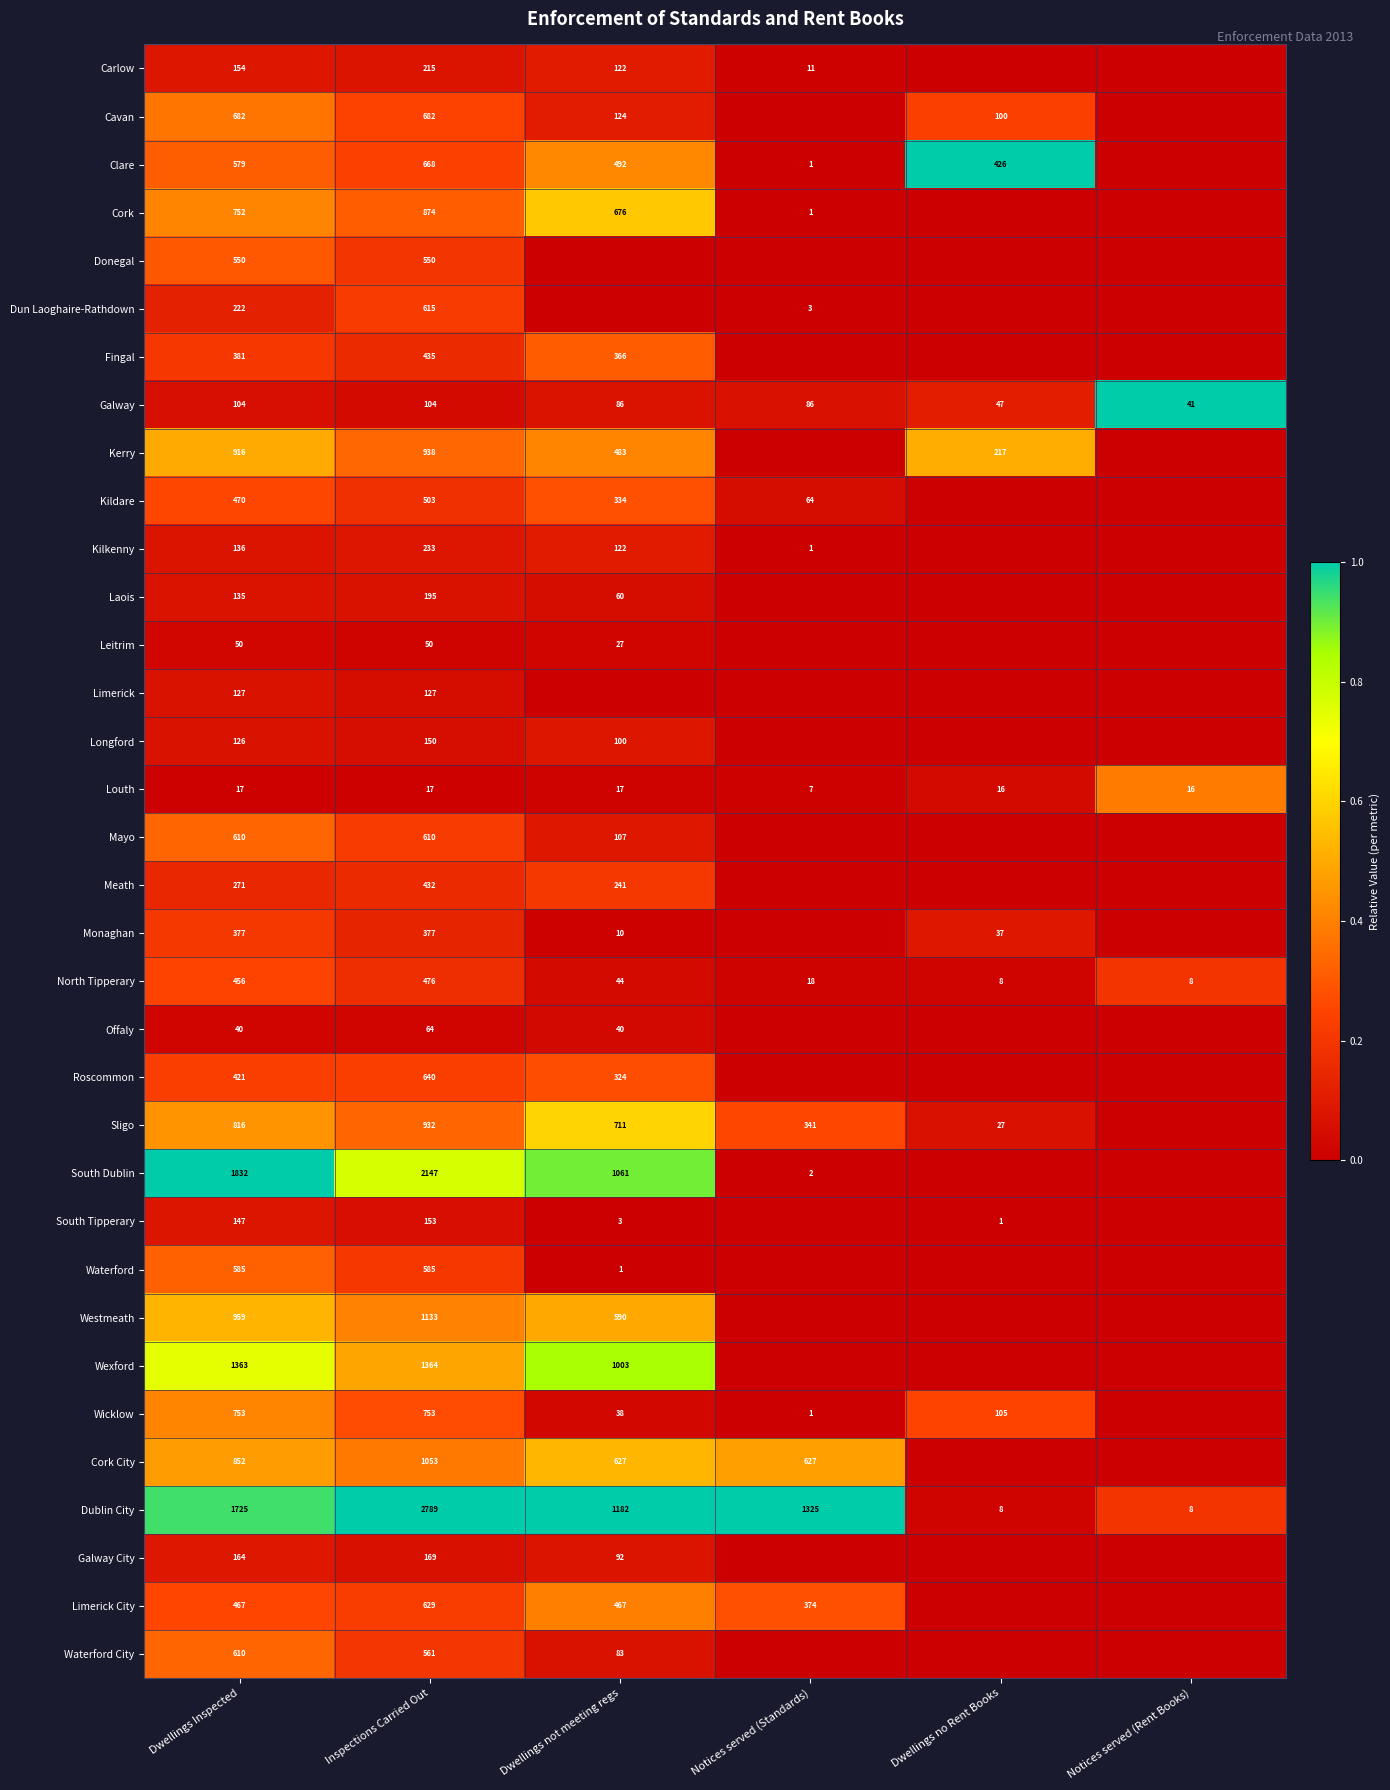

What is the spread (max minus min) of values at Dwellings Inspected?

1815